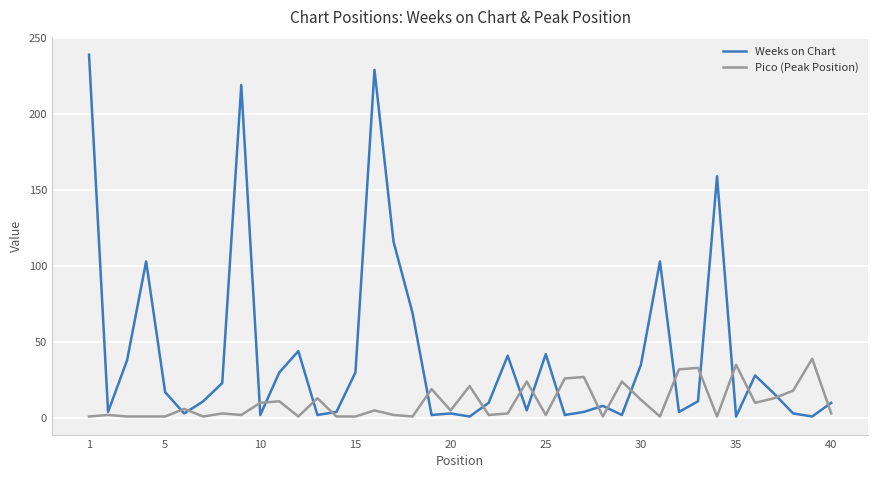

Which series has the widest spread of values?

Weeks on Chart